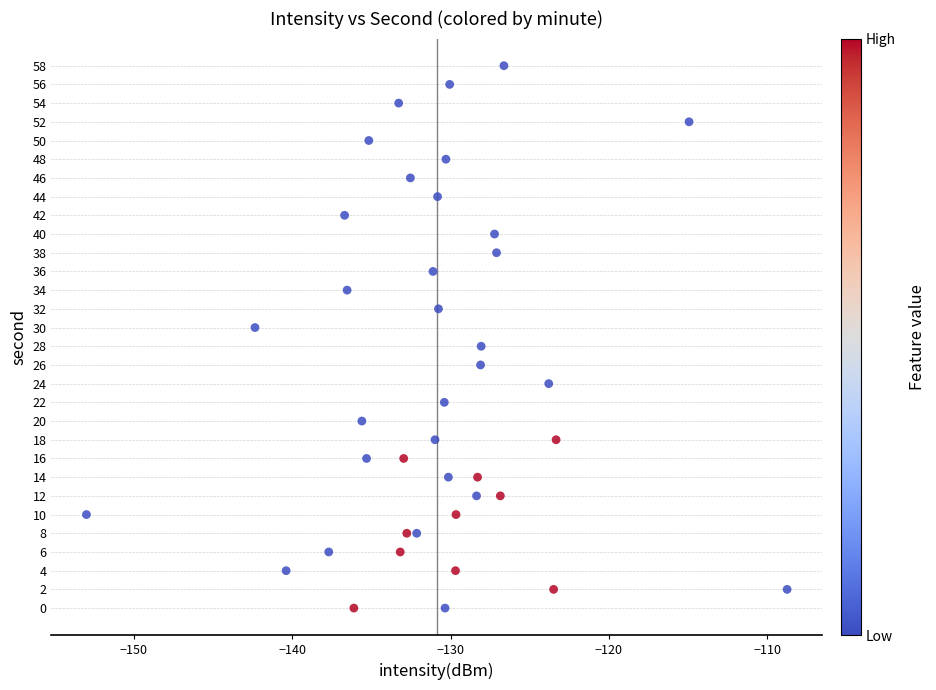

What is the range of Y values (max minus min)?

58